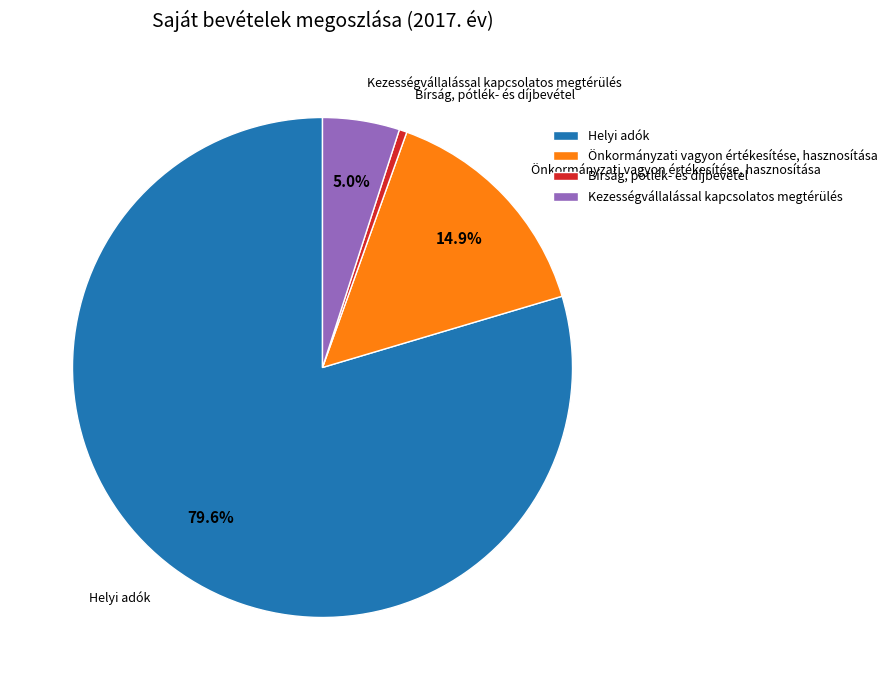

Which category has the smallest portion of the pie?

Bírság, pótlék- és díjbevétel